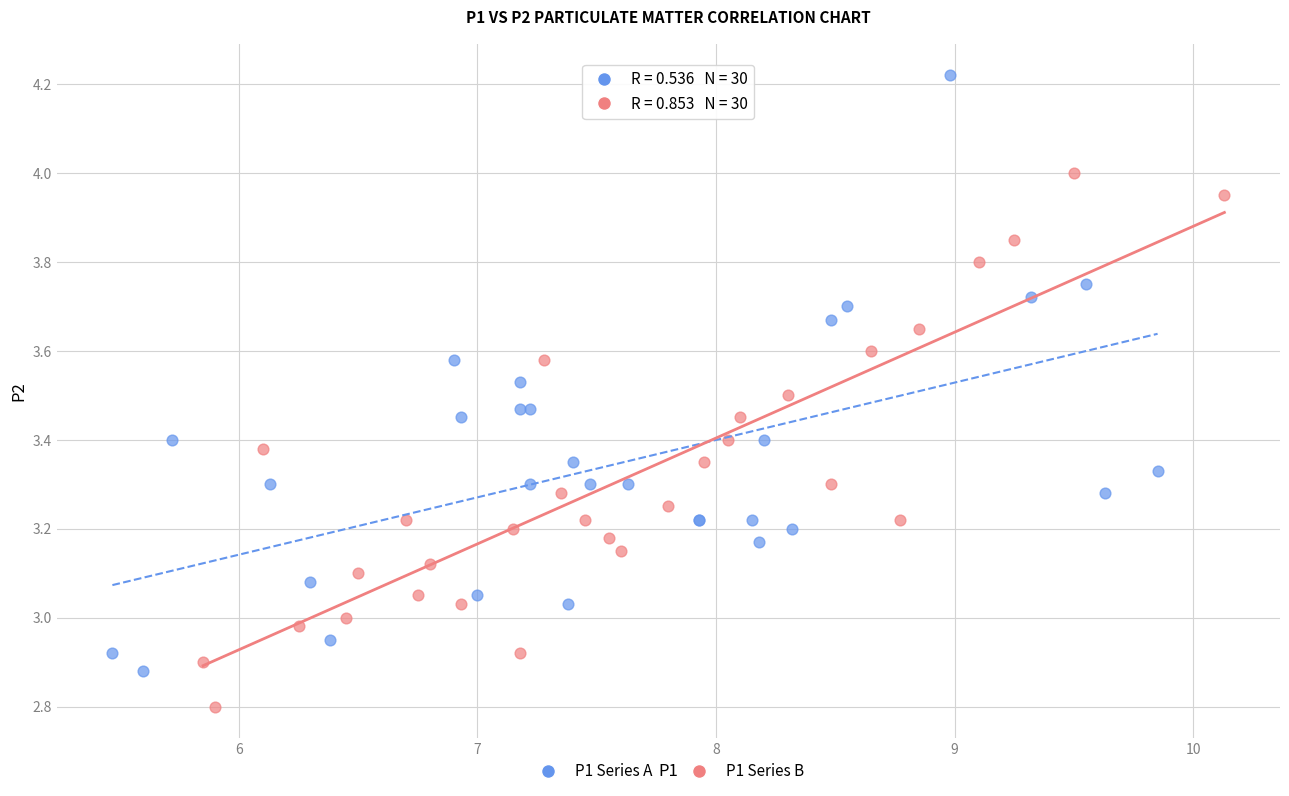

Which series has the widest spread of Y values?

P1 Series A